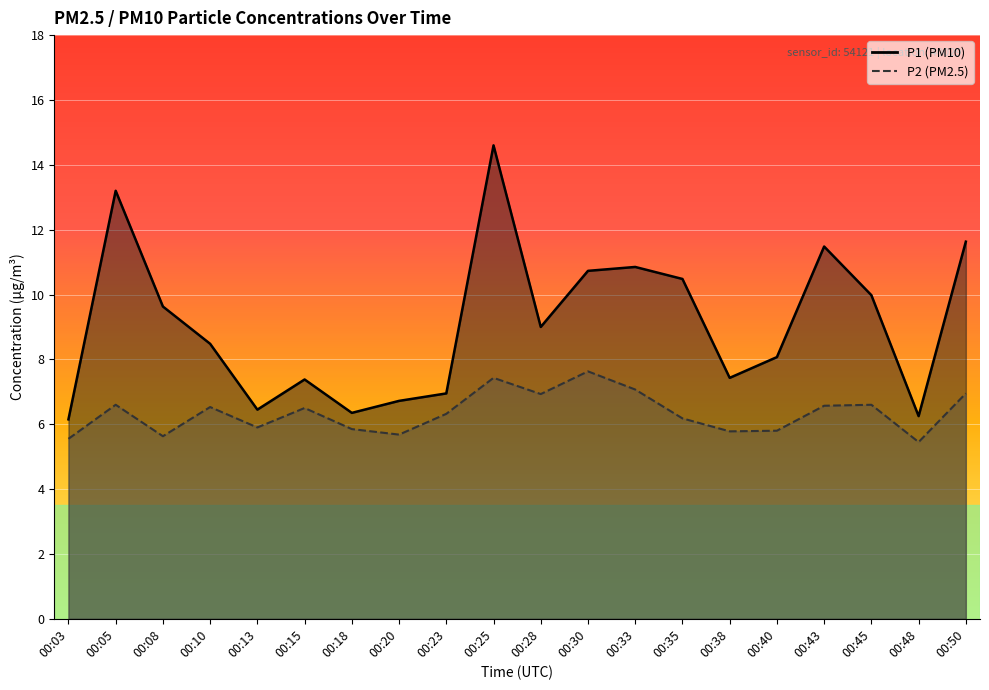

True or false: P1 and P2 cross at least once.

False